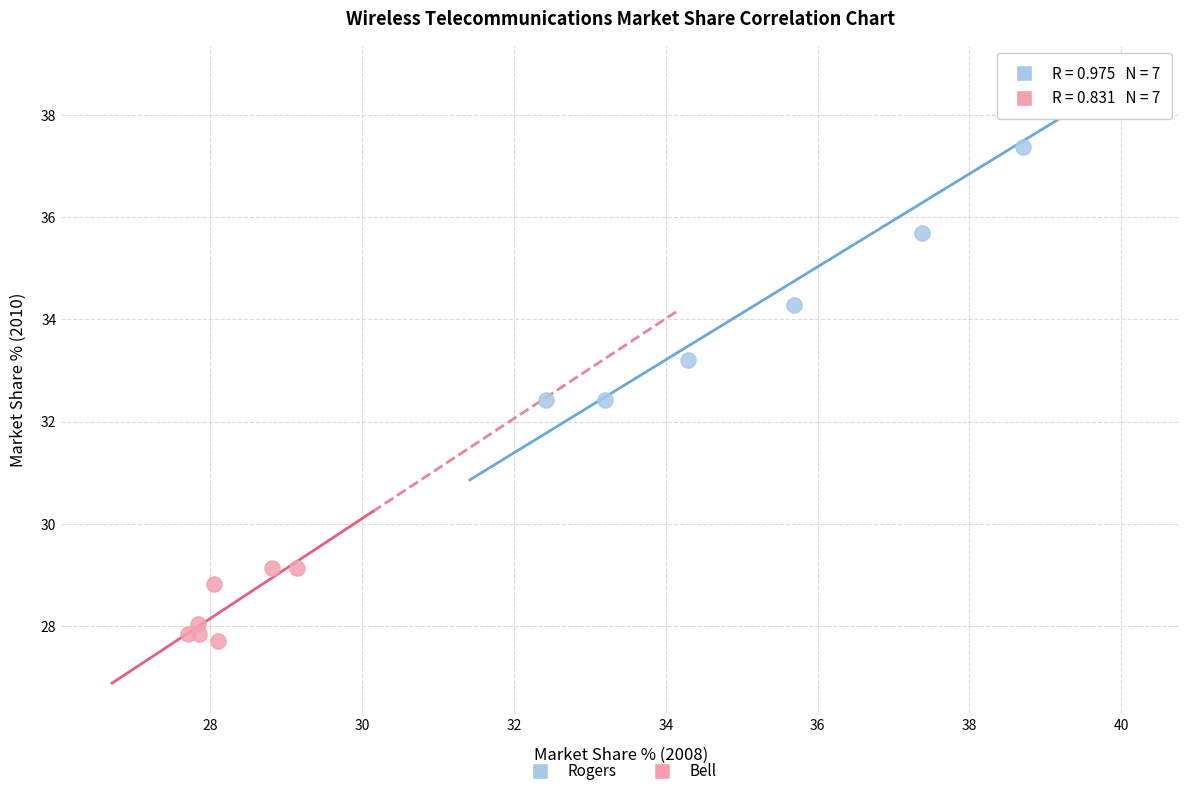

Which series reaches the minimum Y coordinate?

Bell